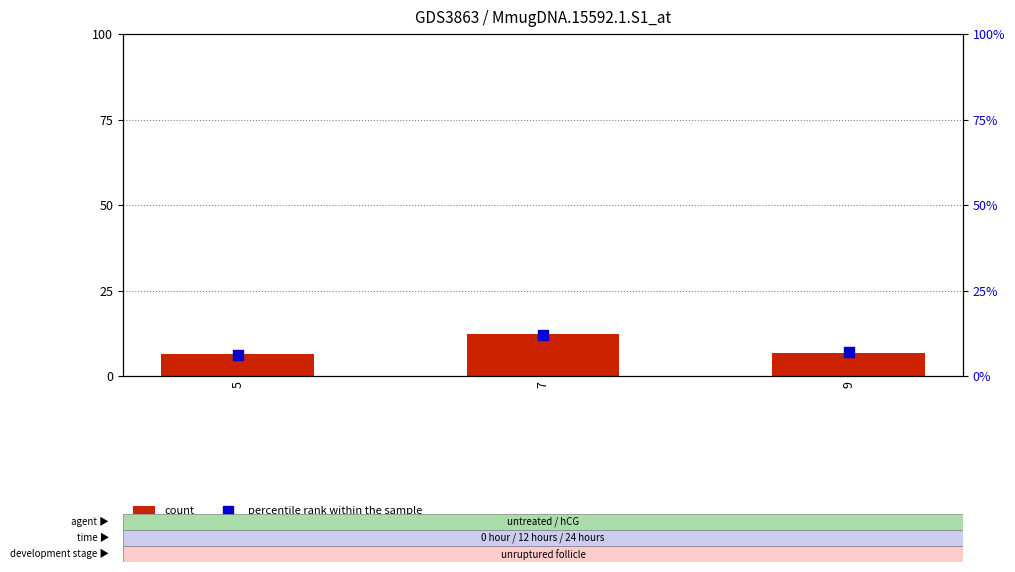

What is the total value across all series at 9?

13.8